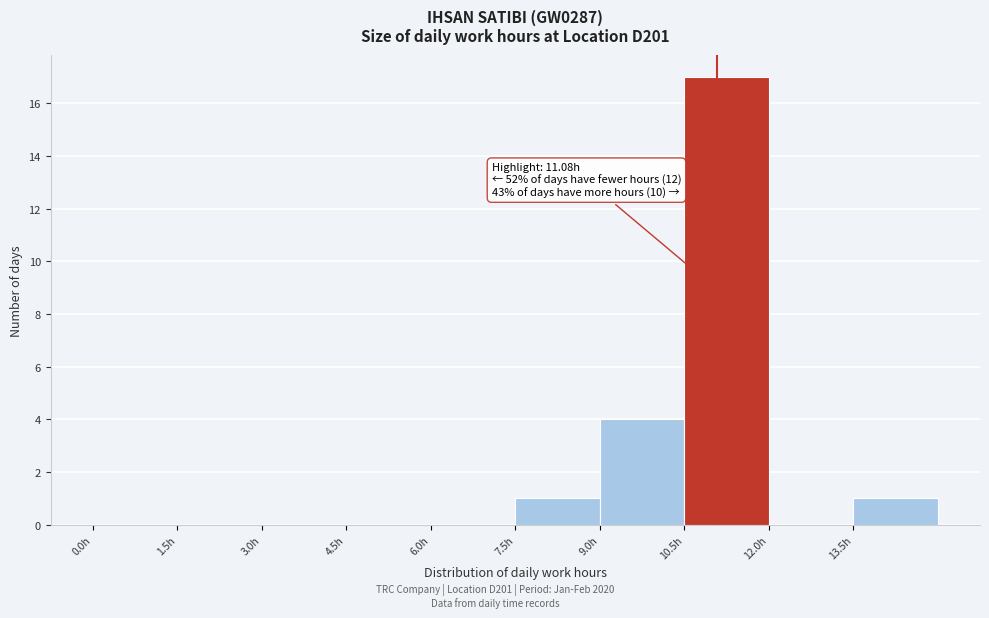

Over which range of the x-axis is the bar tallest?

10.5 to 12.0